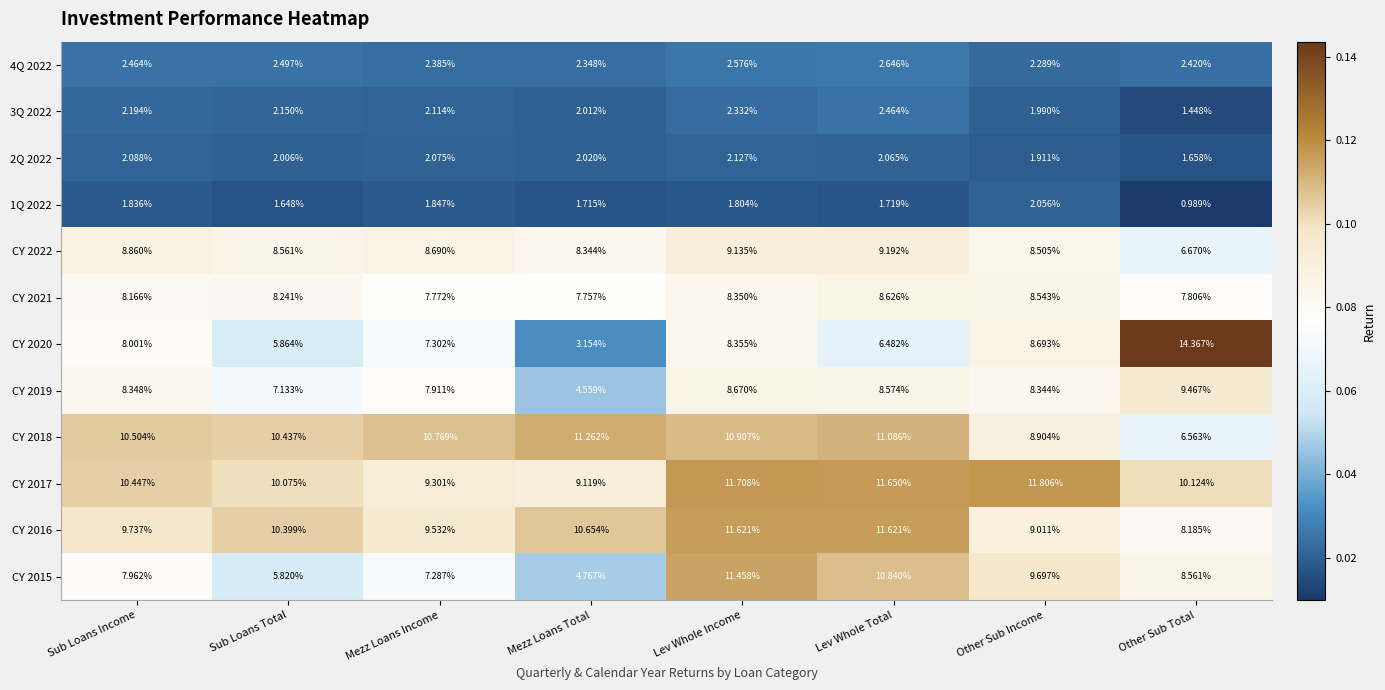

At Lev Whole Total, list the series in order from smallest to largest.

1Q 2022, 2Q 2022, 3Q 2022, 4Q 2022, CY 2020, CY 2019, CY 2021, CY 2022, CY 2015, CY 2018, CY 2016, CY 2017